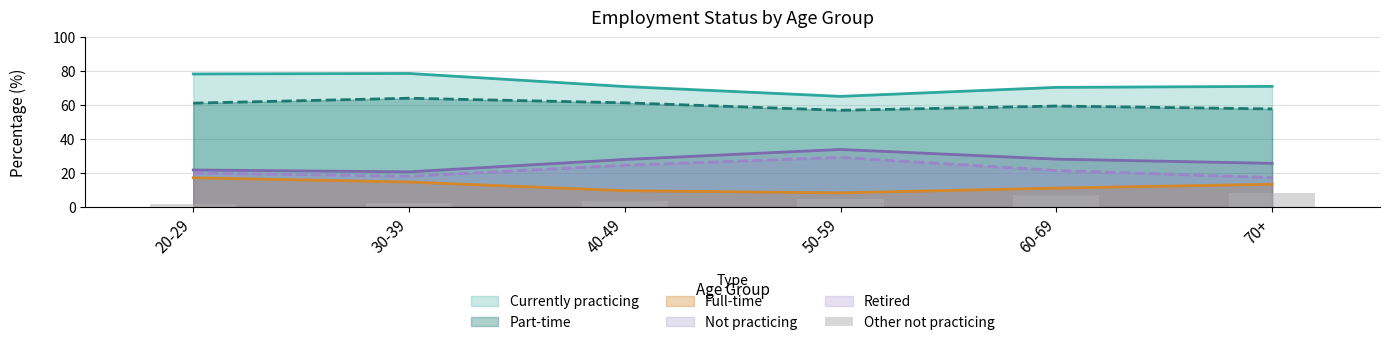

The value at 70+ is 8.4. True or false?

True